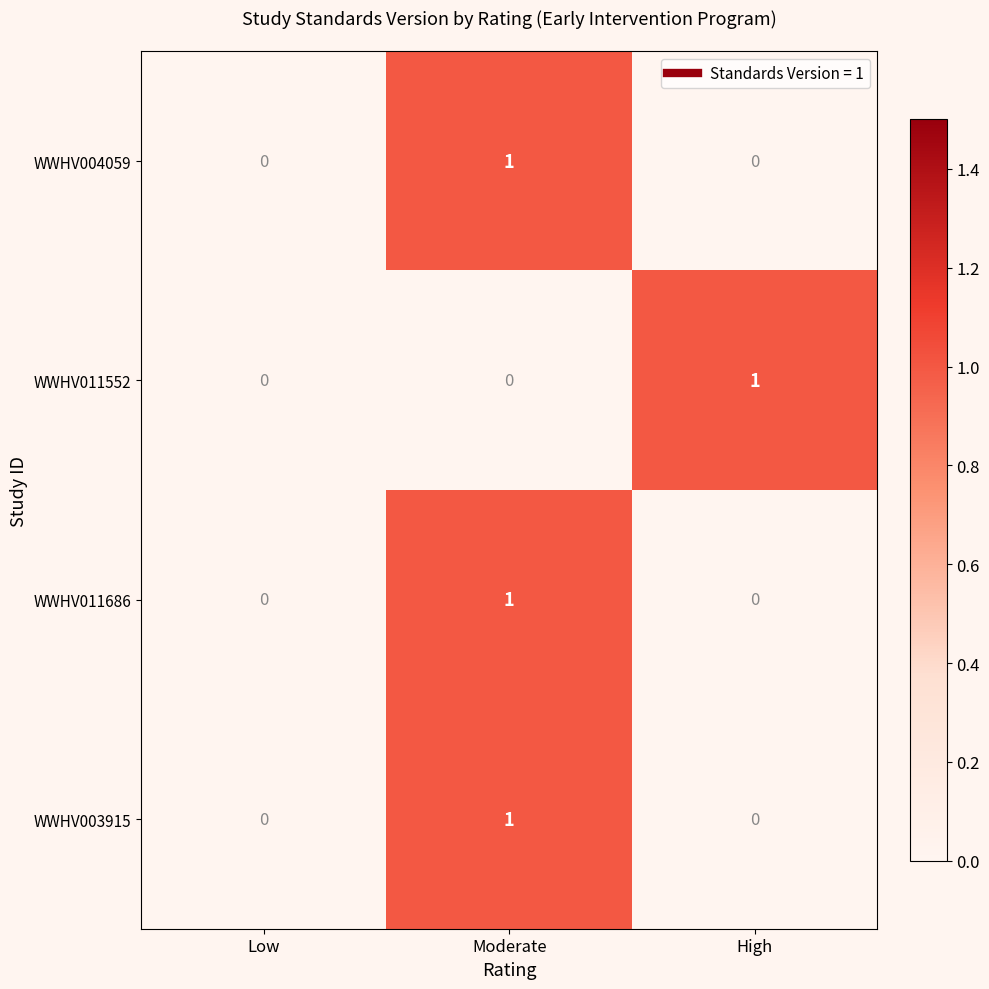

At which category is the sum across all series the highest?

Moderate